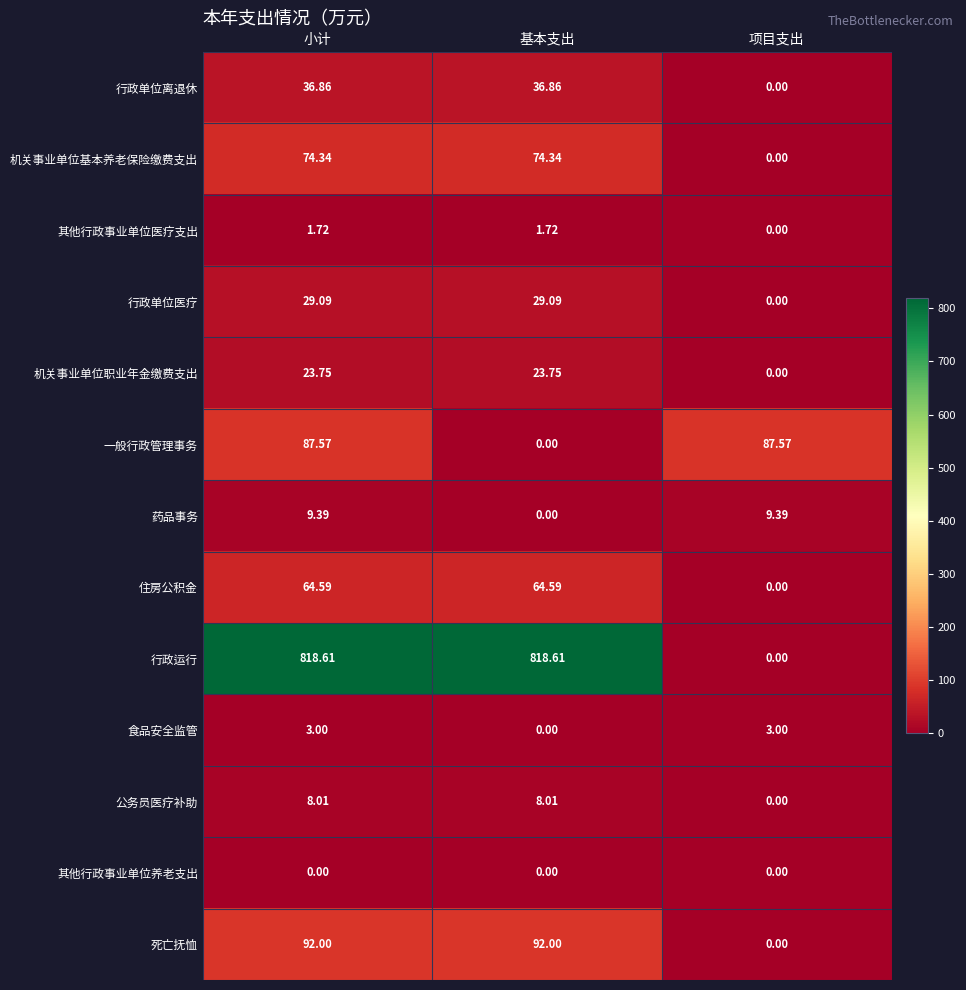

Which series has the largest range (max minus min)?

行政运行